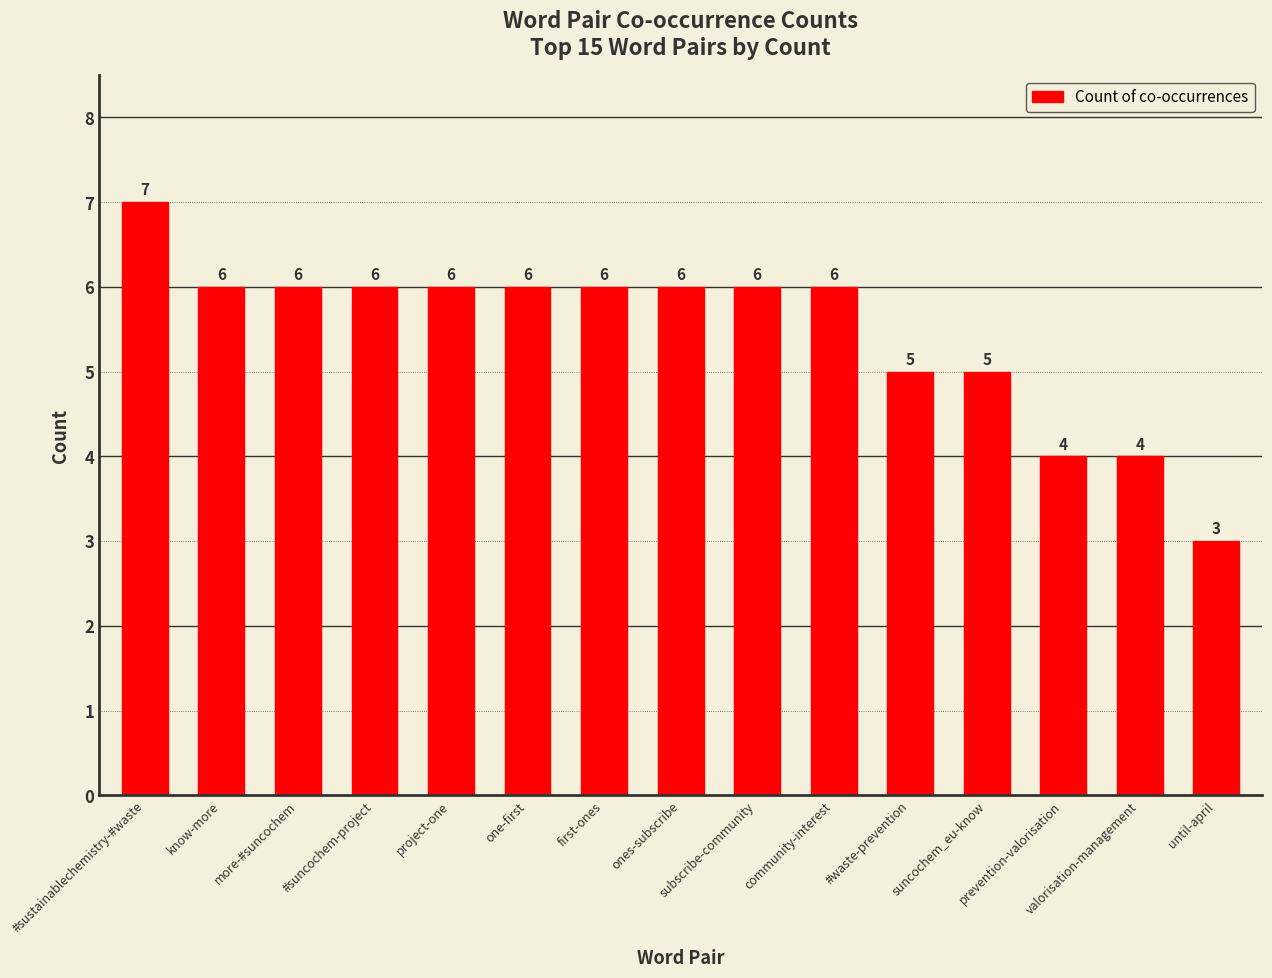

Where does the data first go above 6?

#sustainablechemistry-#waste